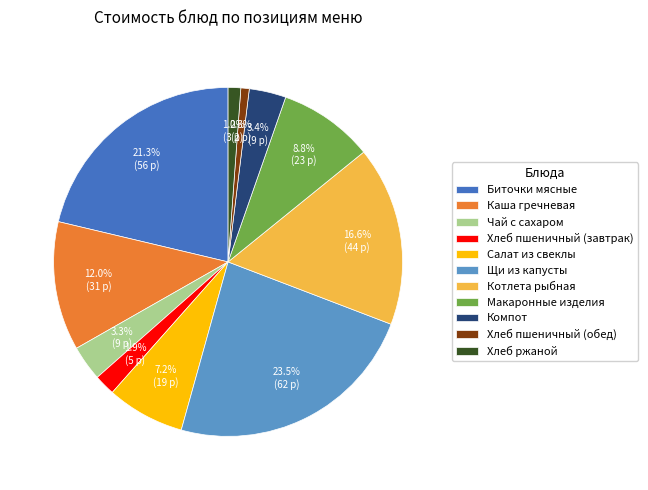

What percentage is the Хлеб ржаной slice, to the nearest percent?

1%